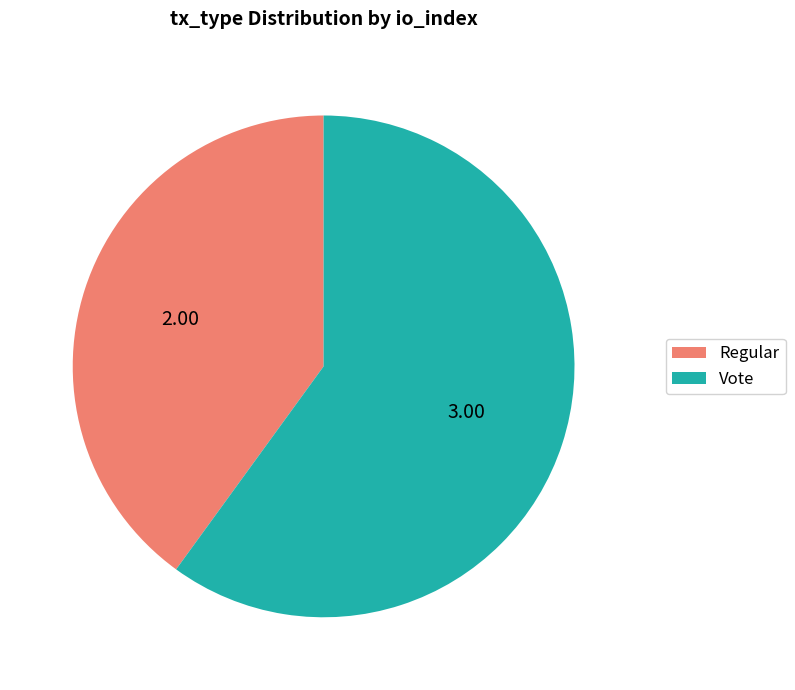

Does Regular account for over 50% of the chart?

No